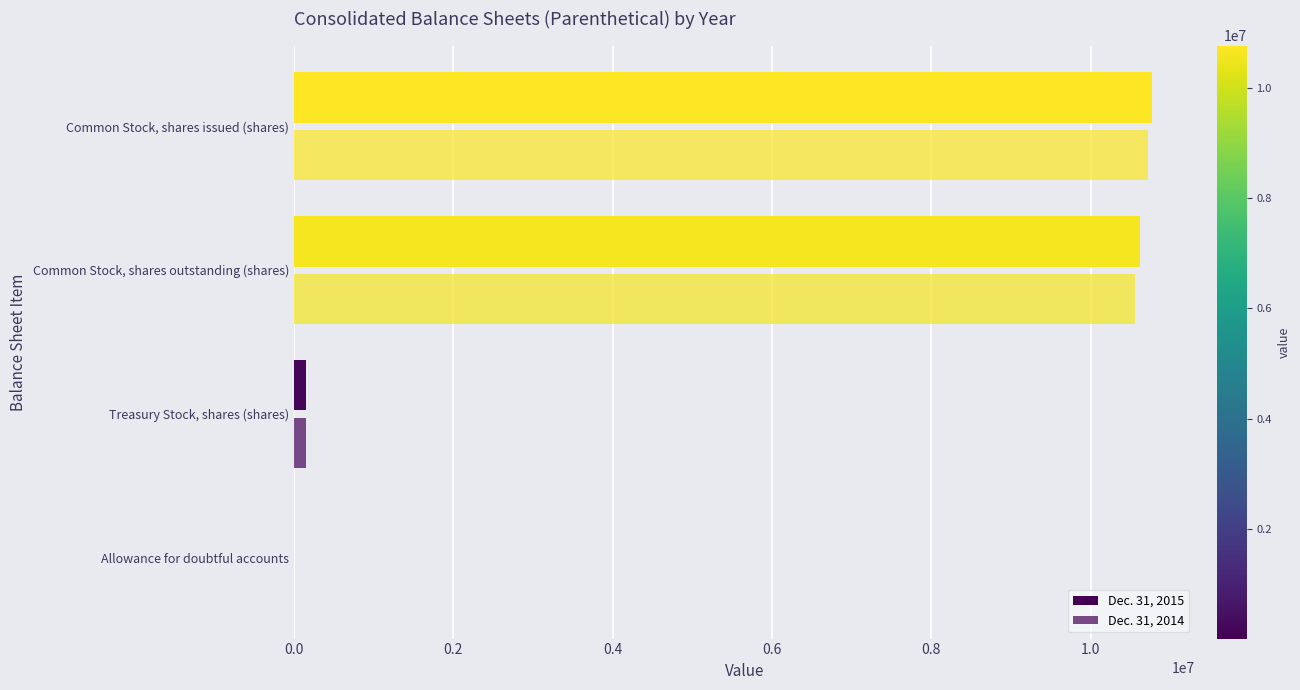

How many categories are shown in the chart?

4